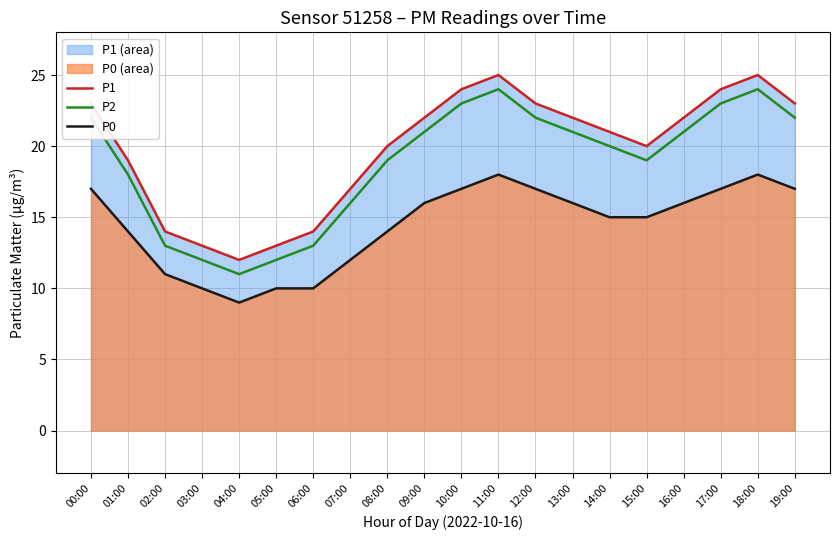

What is the maximum value for P1?

25